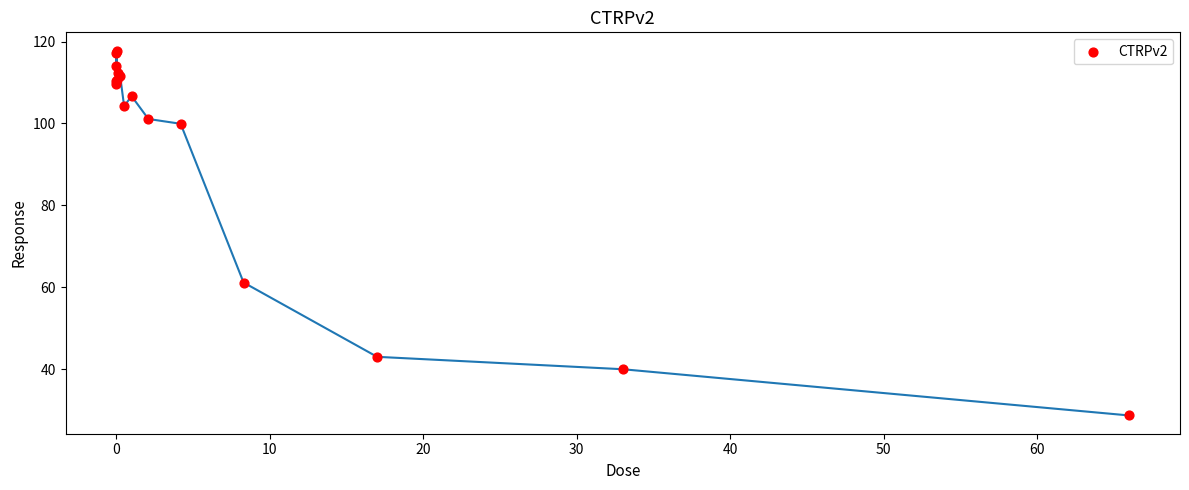

What Y value in the scatter plot is closest to 73?

61.2